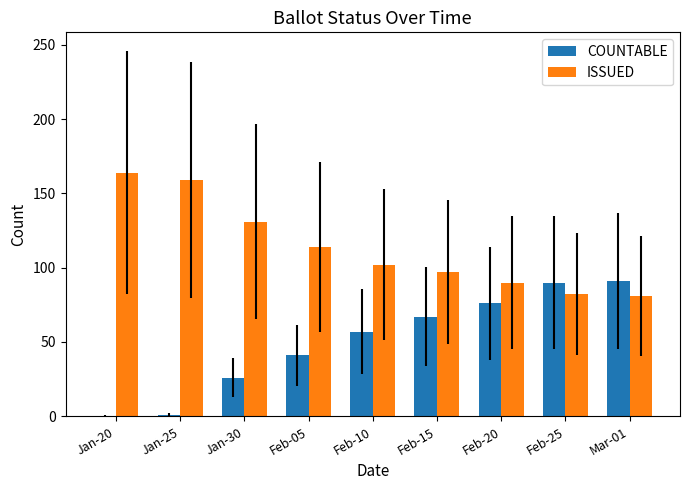

What is the average value of the COUNTABLE series?

50